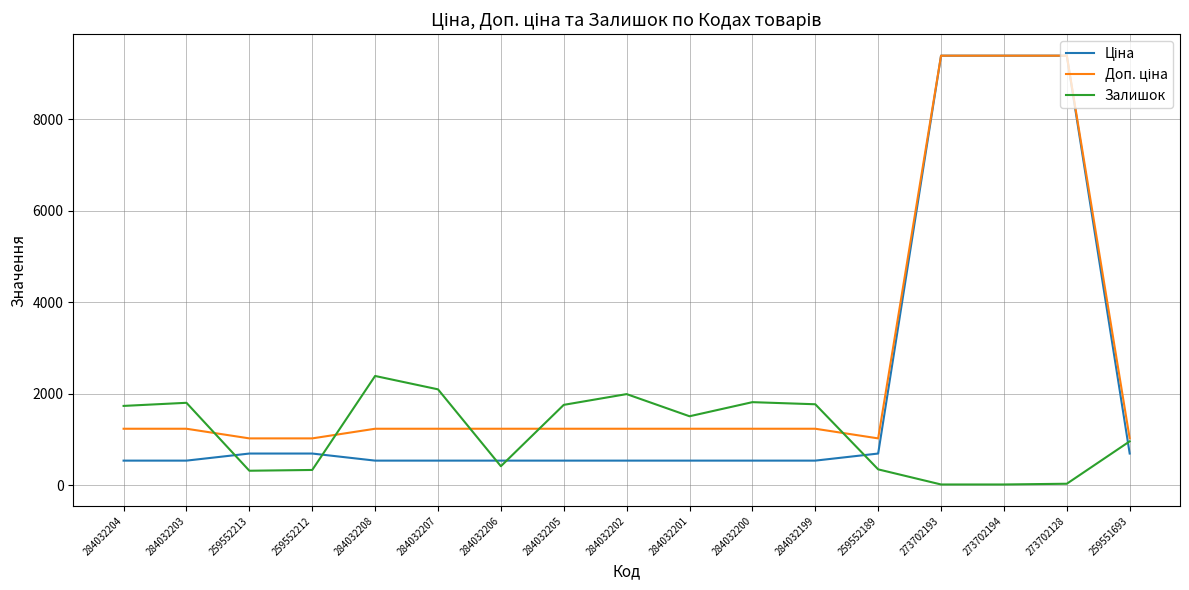

The value of Залишок at 284032200 is 2886.5. True or false?

False